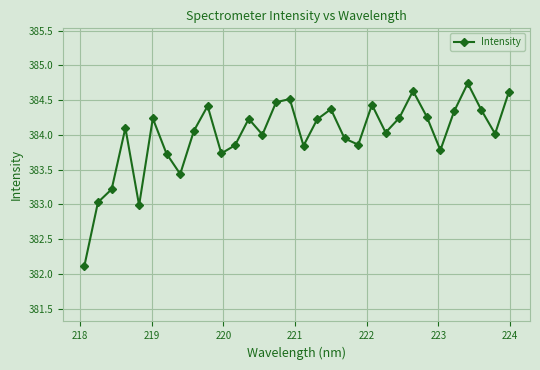

What is the value of the 29th point from the left?

384.7